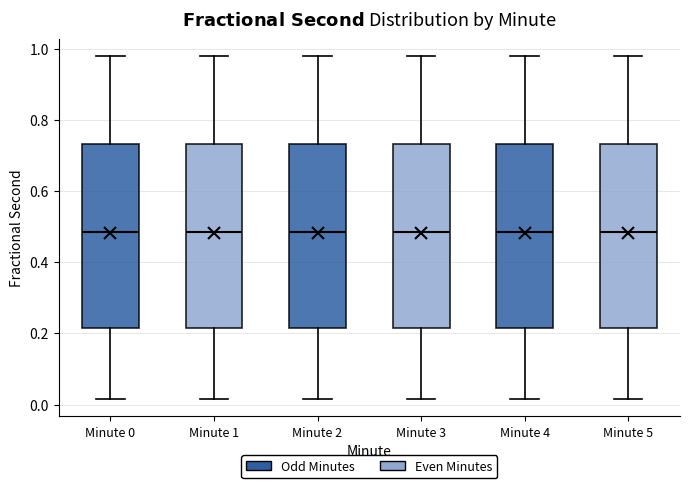

Reading left to right, transcribe this box plot: for each box, give where its median line is, the range the box spans, and where its two whiskers end, as read against the y-axis. The values are not printed on the chart, so give them approximately, as read against the axis.

Minute 0: median 0.48, box 0.22 to 0.74, whiskers 0.02 to 0.98
Minute 1: median 0.48, box 0.22 to 0.74, whiskers 0.02 to 0.98
Minute 2: median 0.48, box 0.22 to 0.74, whiskers 0.02 to 0.98
Minute 3: median 0.48, box 0.22 to 0.74, whiskers 0.02 to 0.98
Minute 4: median 0.48, box 0.22 to 0.74, whiskers 0.02 to 0.98
Minute 5: median 0.48, box 0.22 to 0.74, whiskers 0.02 to 0.98